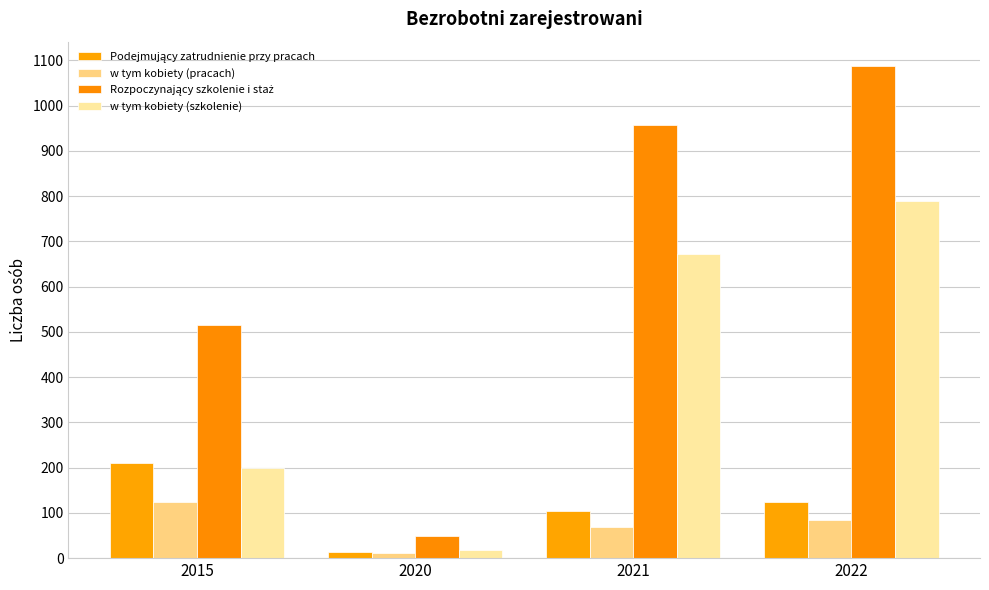

How many categories are shown in the chart?

4